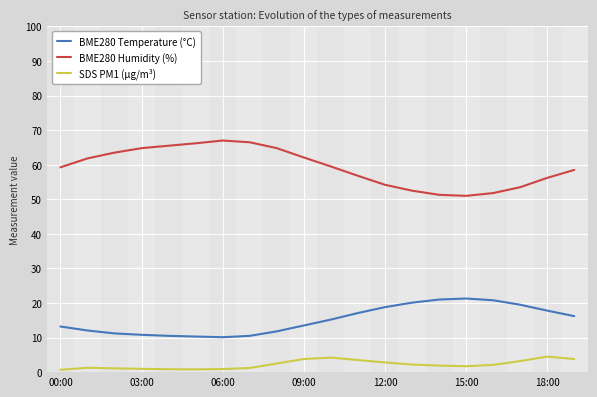

Which series has the largest range (max minus min)?

BME280 Humidity (%)